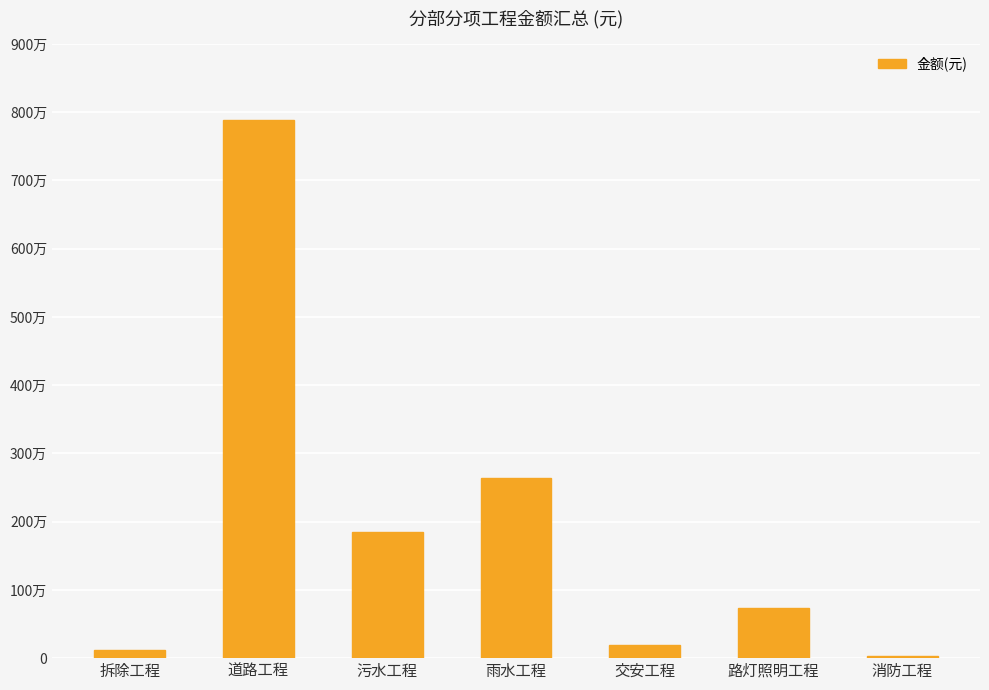

What is the value of the 3rd bar from the left?

1853192.6